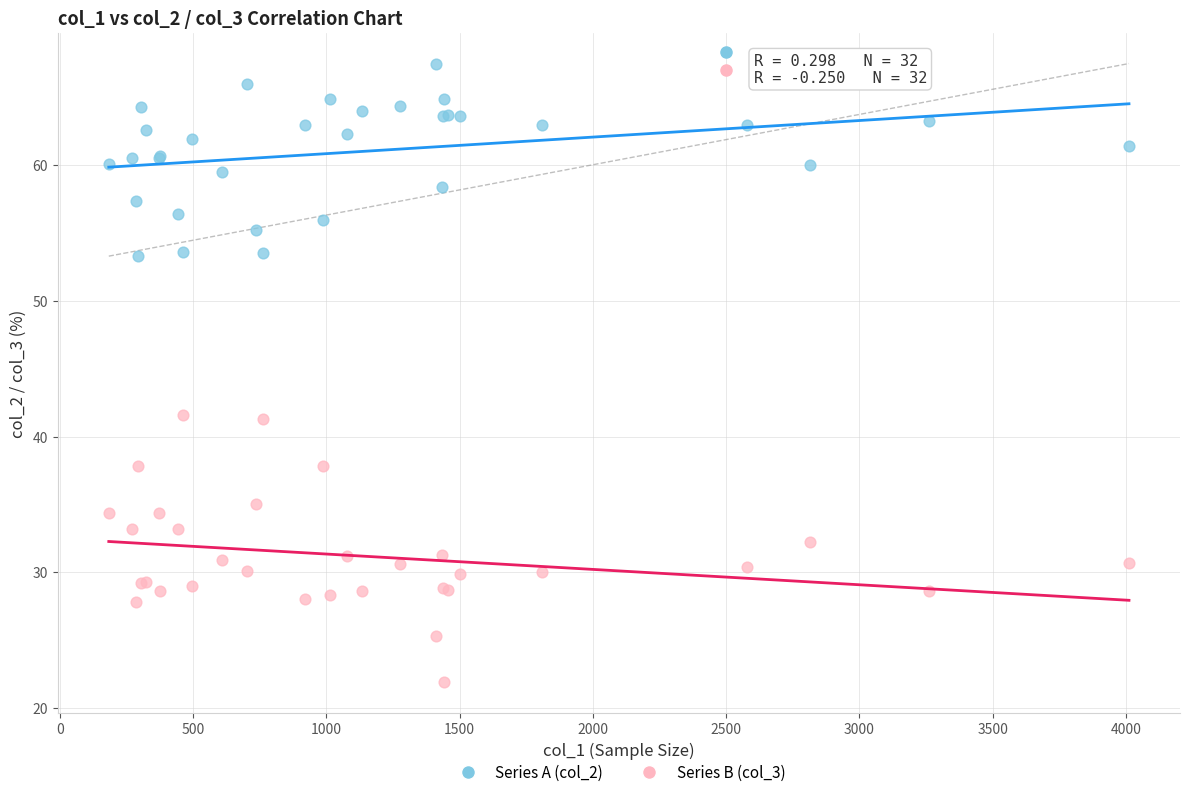

What are all the series names shown in the legend?

Series A (col_2), Series B (col_3)